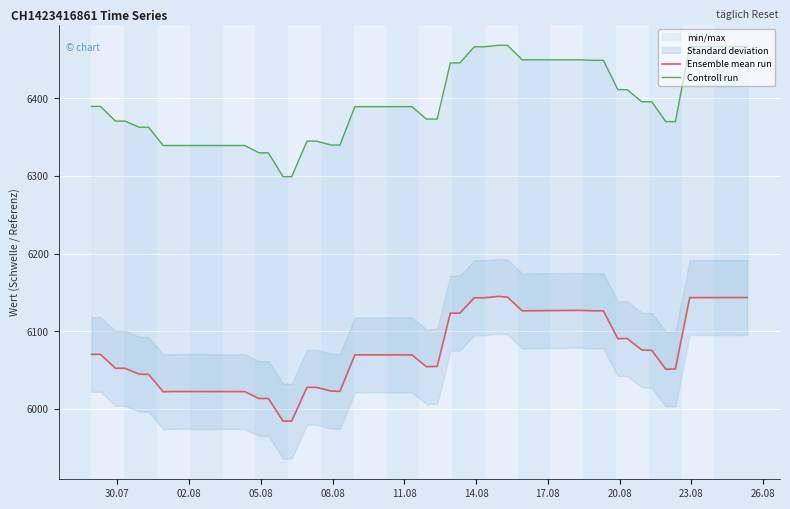

True or false: Ensemble mean run and Controll run cross at least once.

False